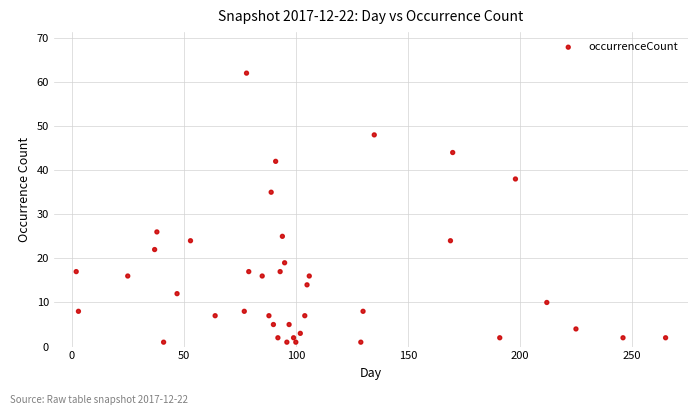

What is the range of Y values (max minus min)?

61